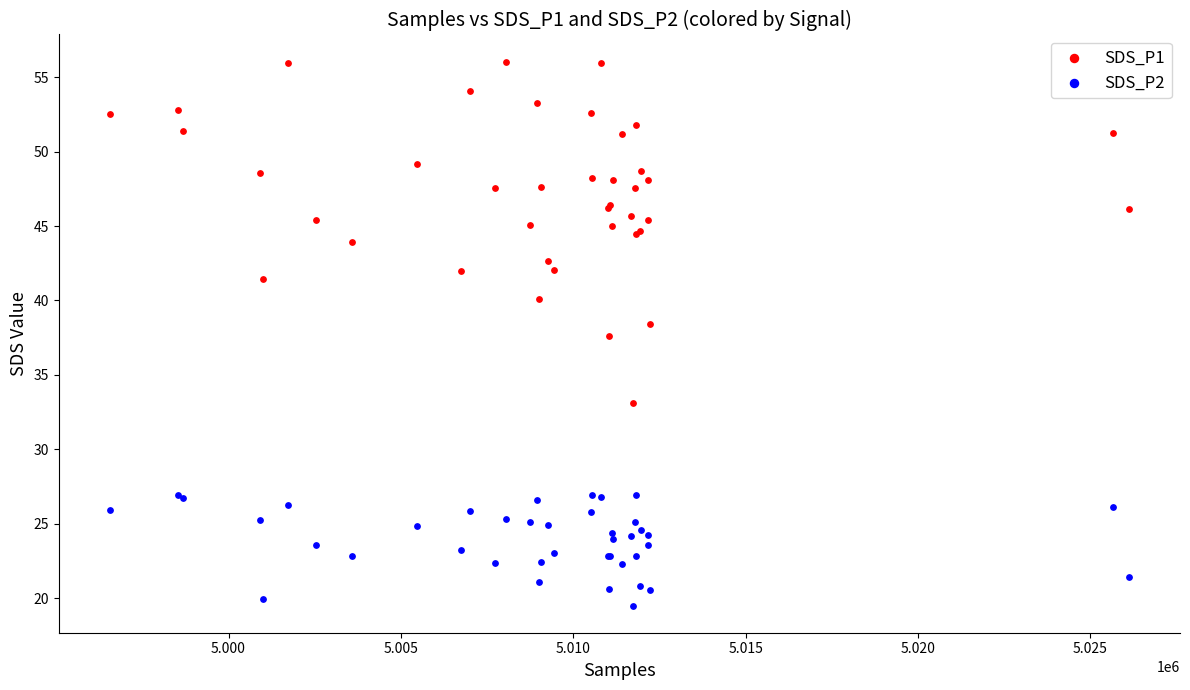

What are all the series names shown in the legend?

SDS_P1, SDS_P2